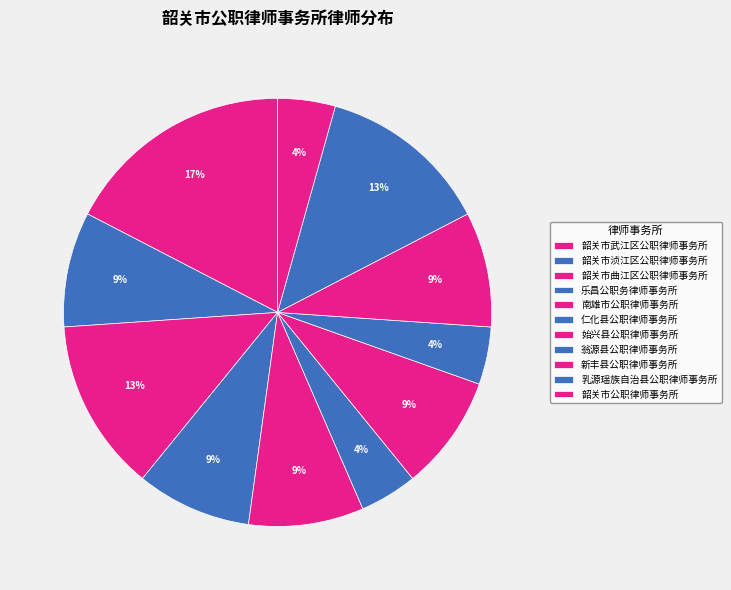

The 韶关市武江区公职律师事务所 slice represents 10% of the pie. True or false?

False